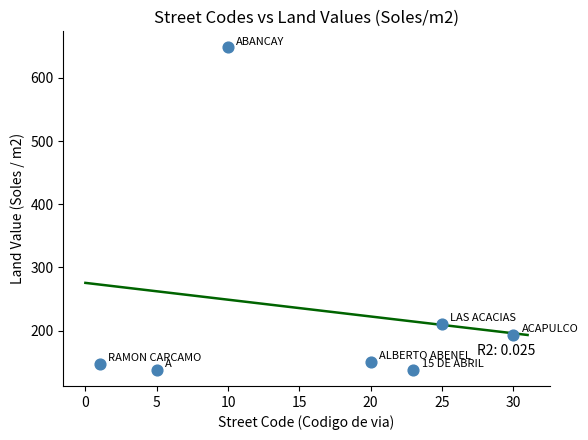

What is the average Y value?

232